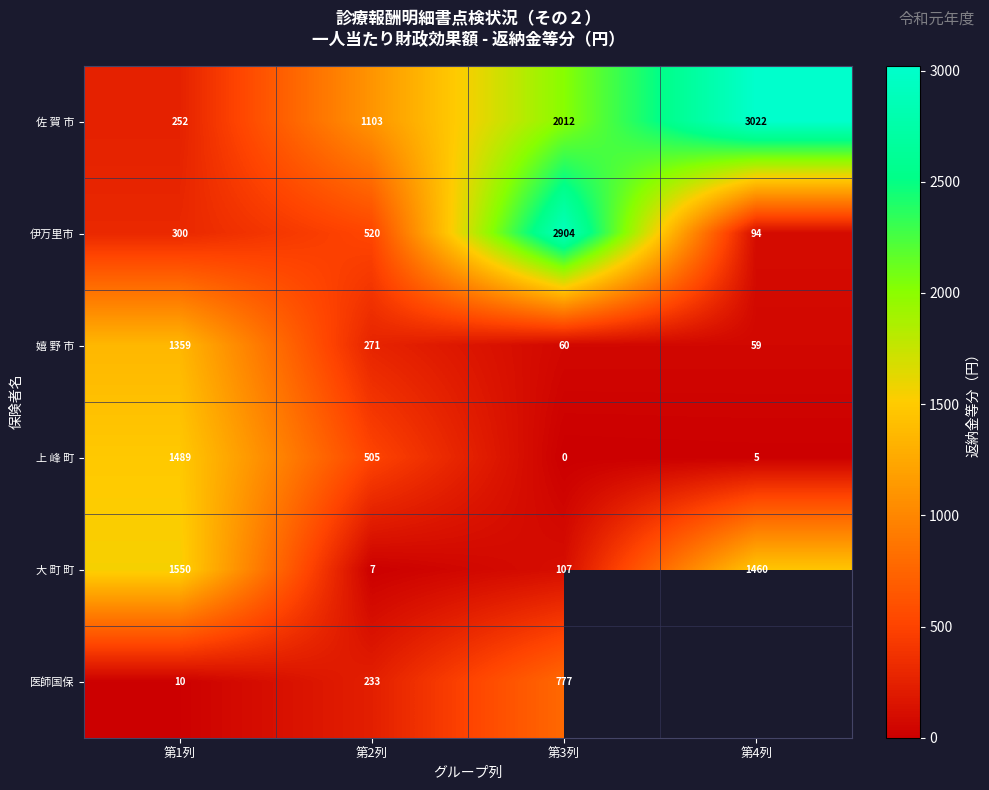

How many values in the 大 町 町 series are below 1460?

2